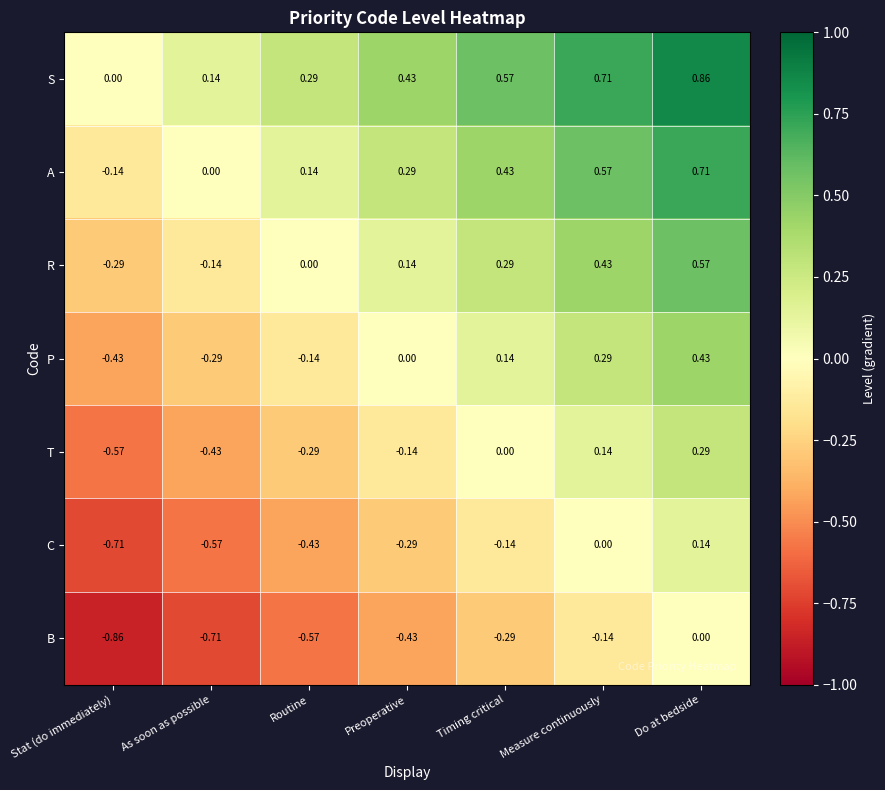

At which label does C reach its minimum?

Stat (do immediately)